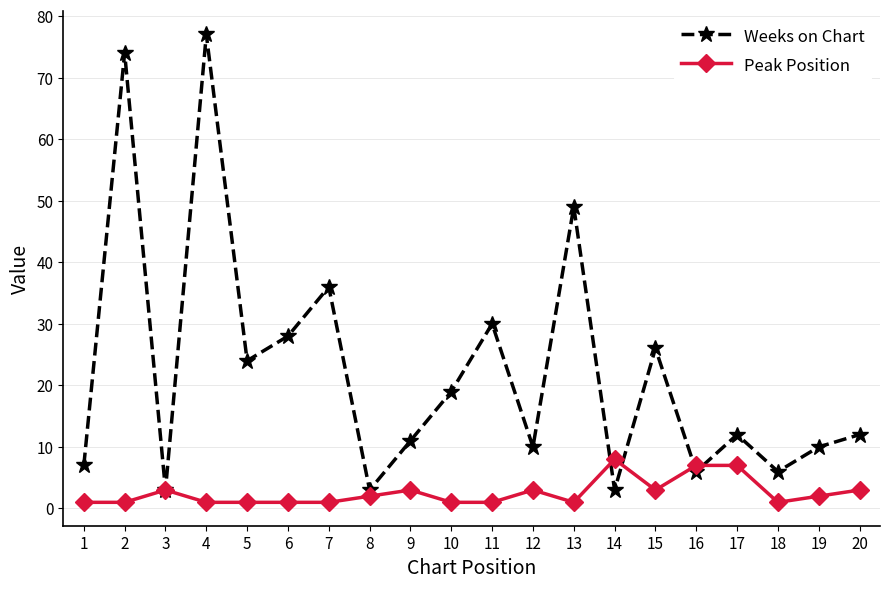

How many interior local valleys does the Weeks on Chart series have?

7